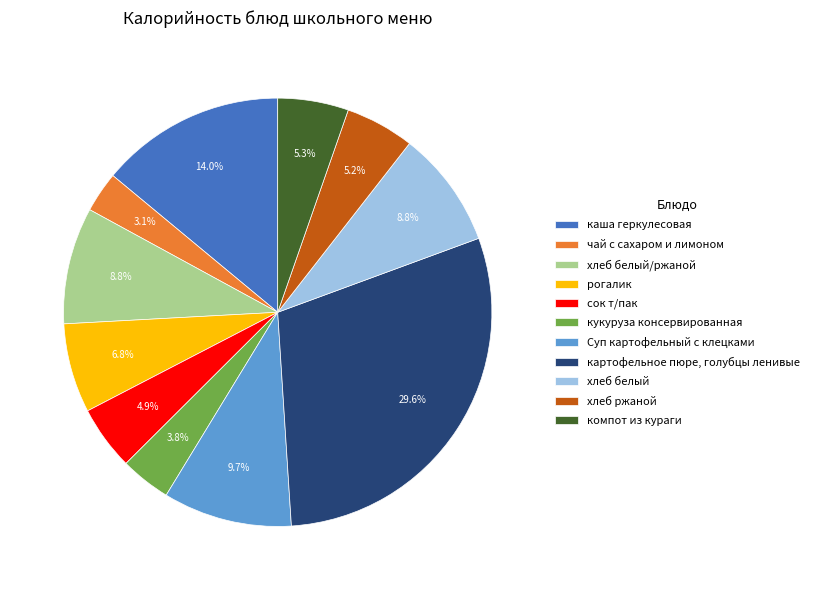

What is the smallest slice in the pie chart?

чай с сахаром и лимоном